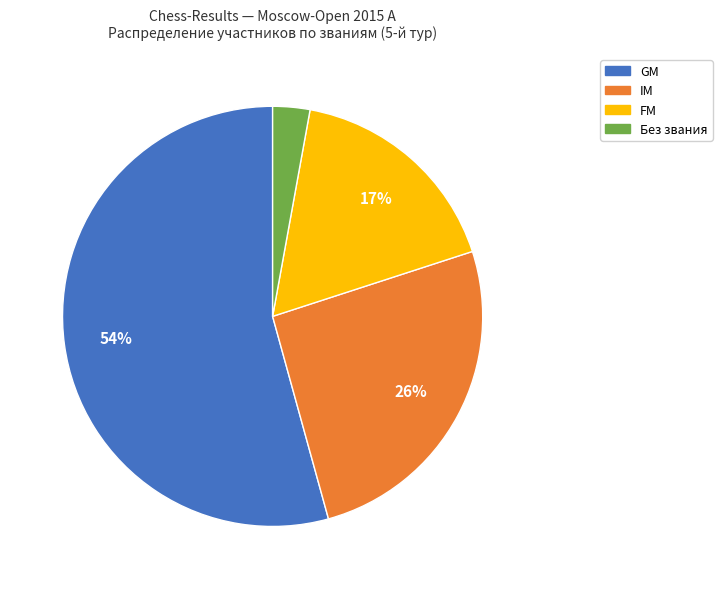

Count the number of slices in the pie.

4